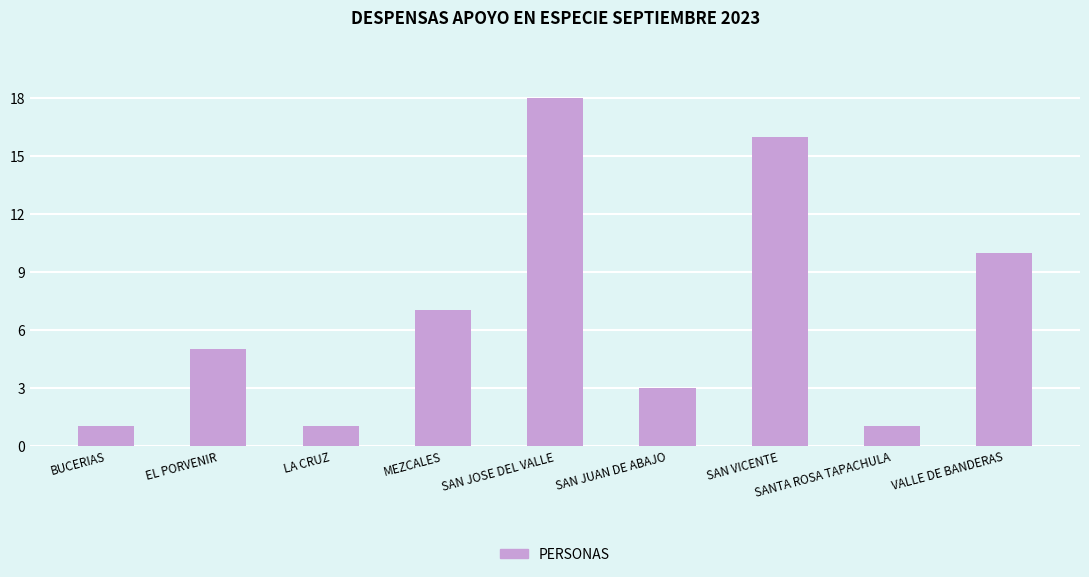

At which label is the value closest to 9?

VALLE DE BANDERAS